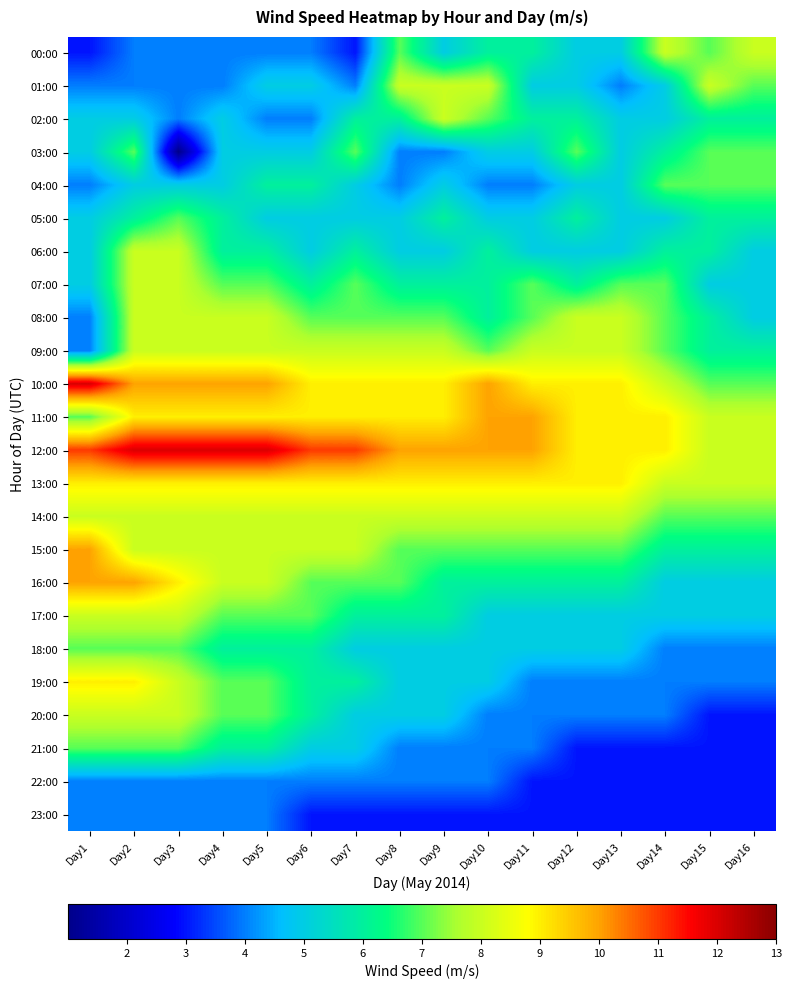

Which series has the largest total across all categories?

12:00